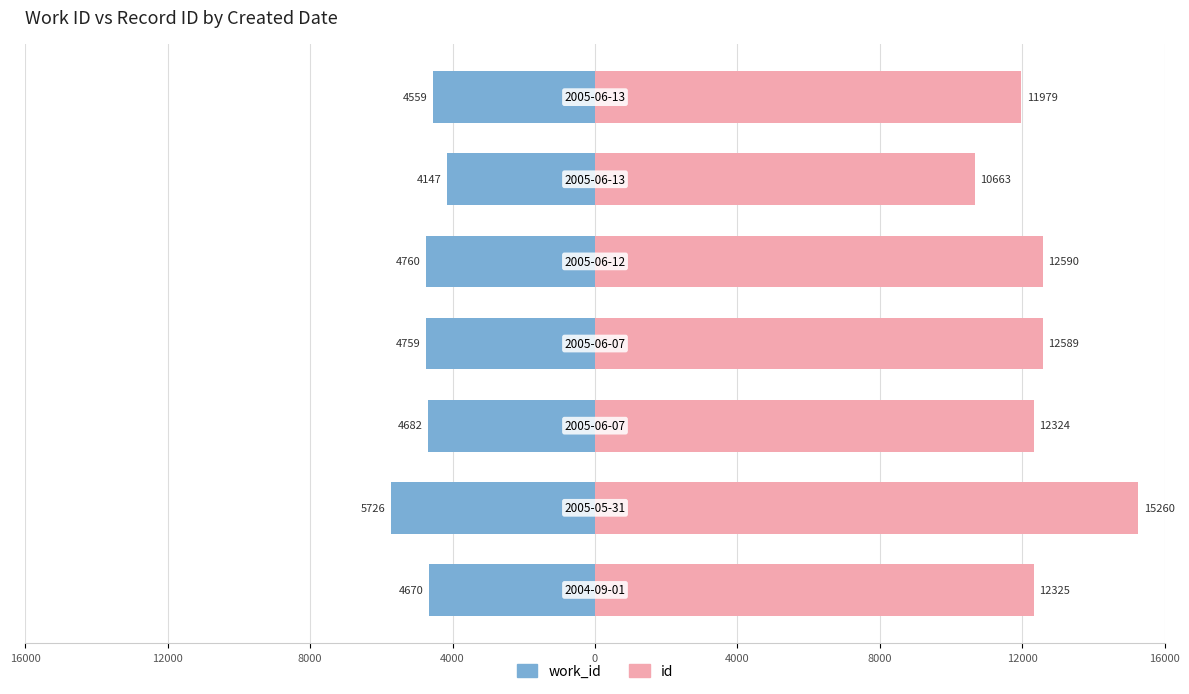

Are the bars grouped side by side (vs. stacked)?

Yes